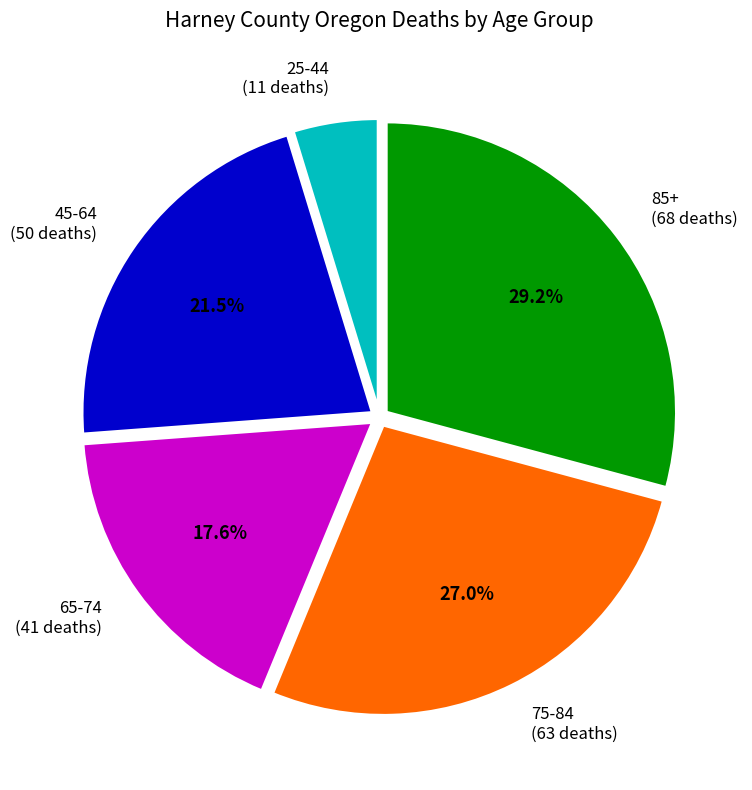

Combined, do 75-84 (63 deaths) and 65-74 (41 deaths) account for over 50%?

No